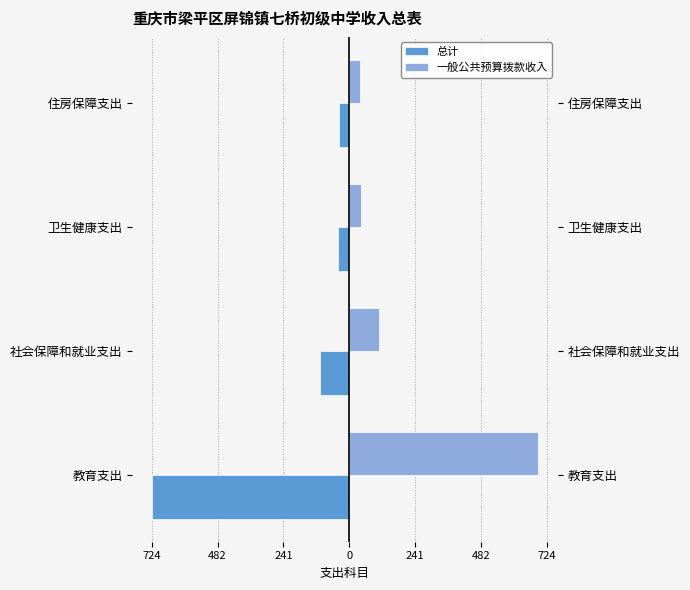

What is the value of the 总计 bar at the 3rd from the left?

-41.5